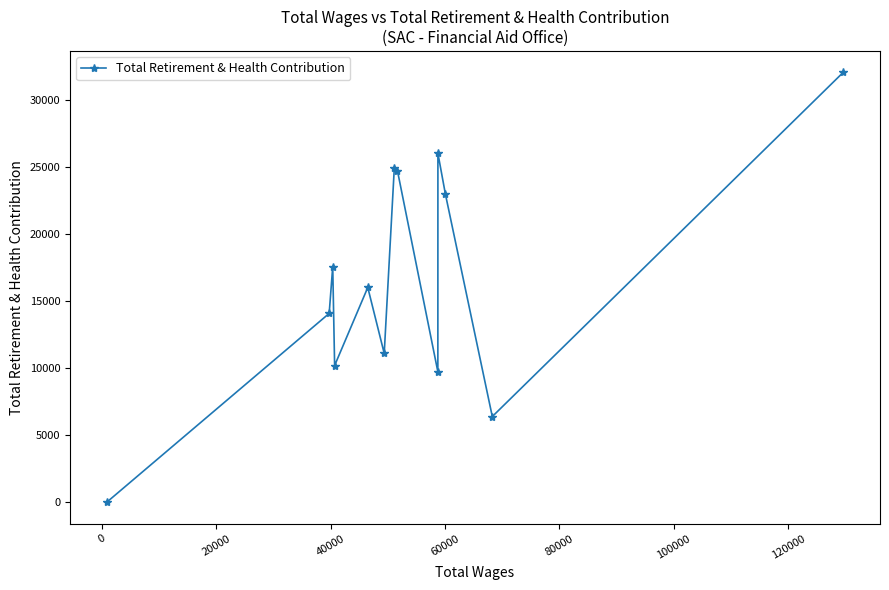

How many values are below 16005?

6